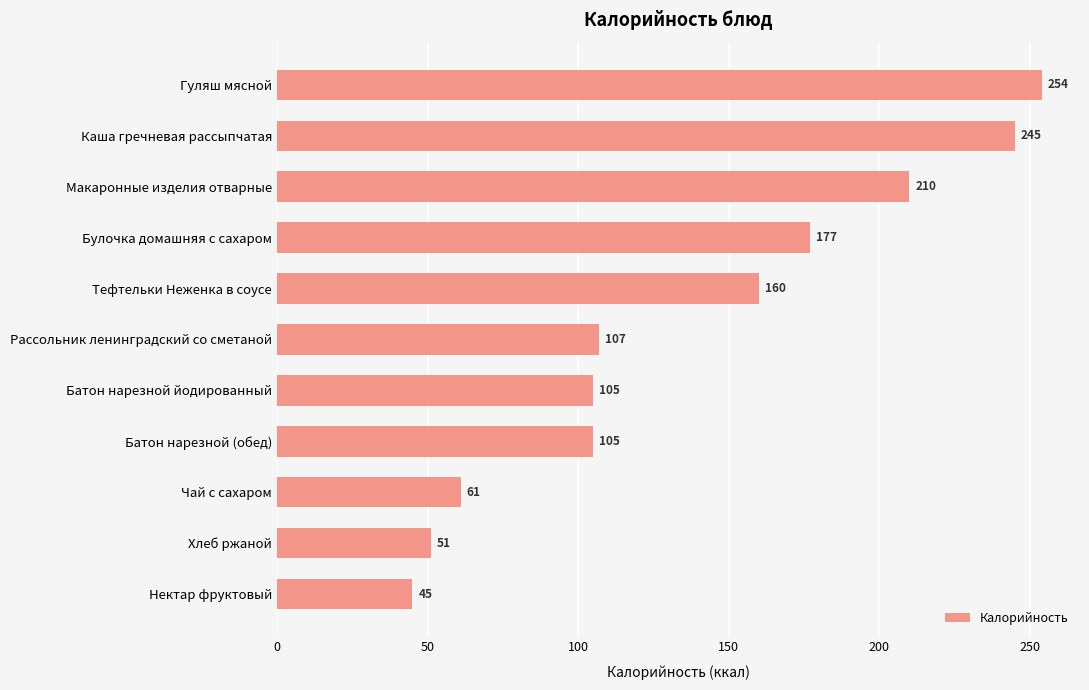

How many bars are there in total?

11